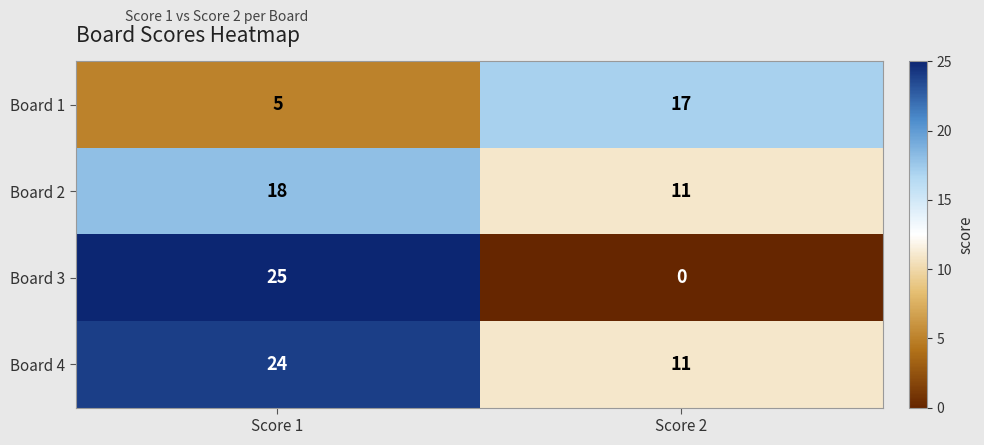

At which category does the chart reach its peak across all series?

Score 1